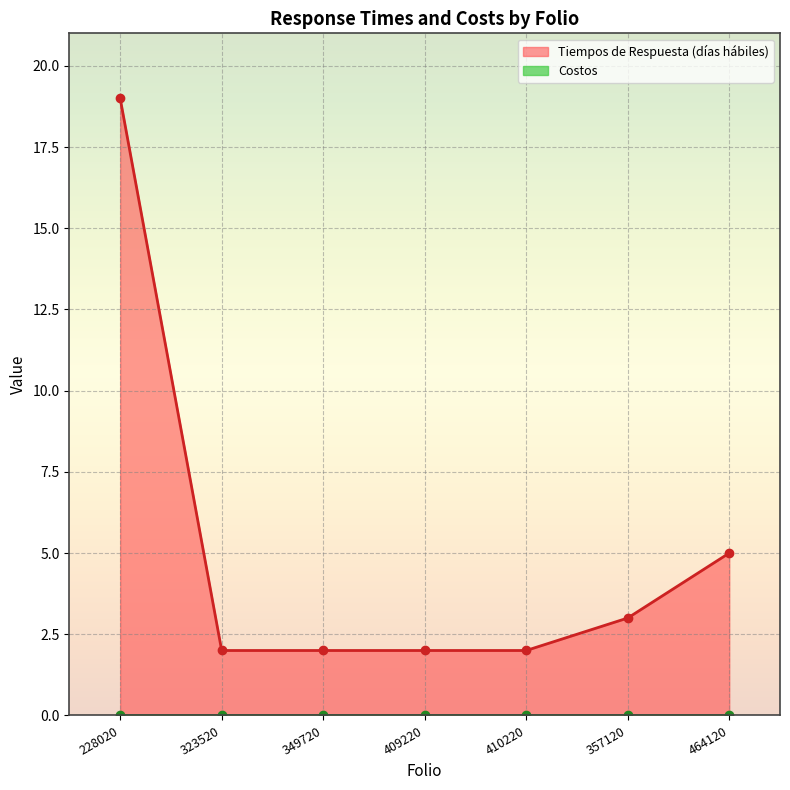

Reading right to left, extract all data points from this chart.

5	3	2	2	2	2	19